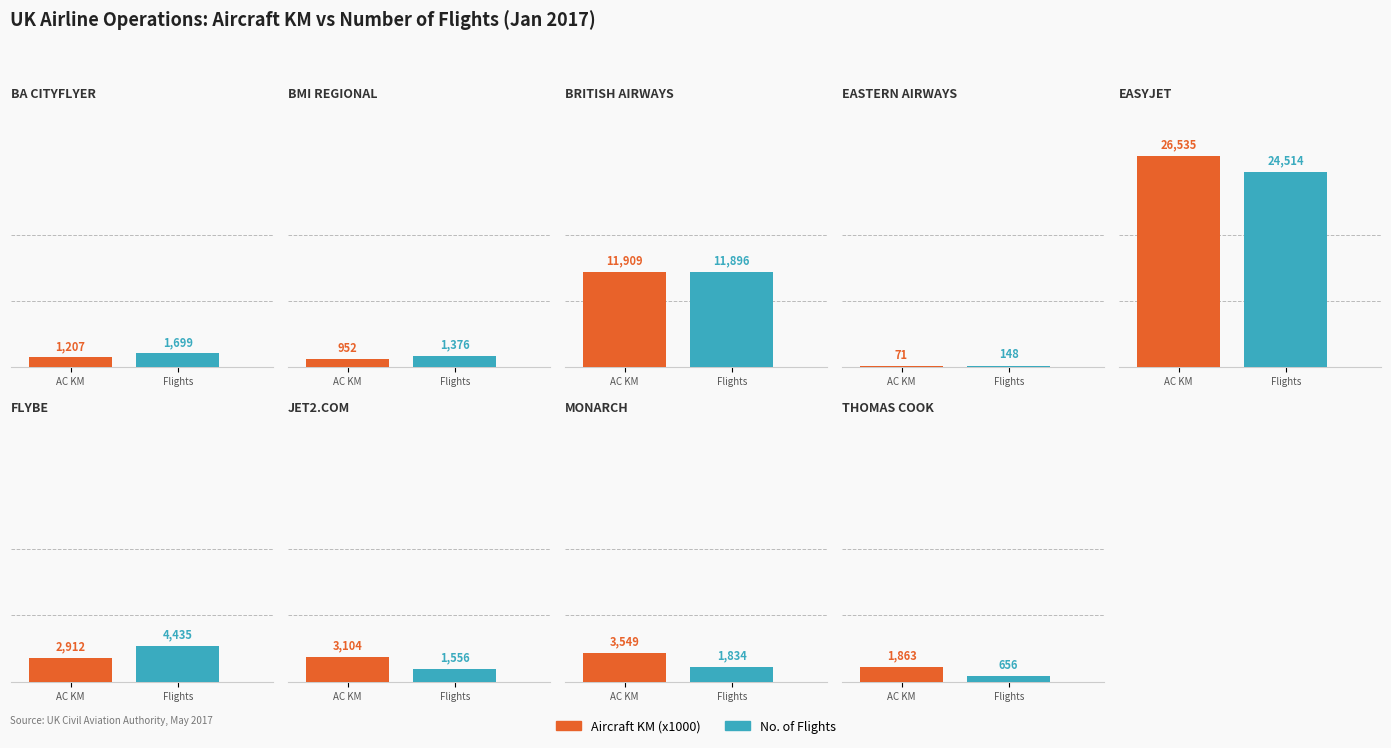

What is the total value across all series at 6?

4660